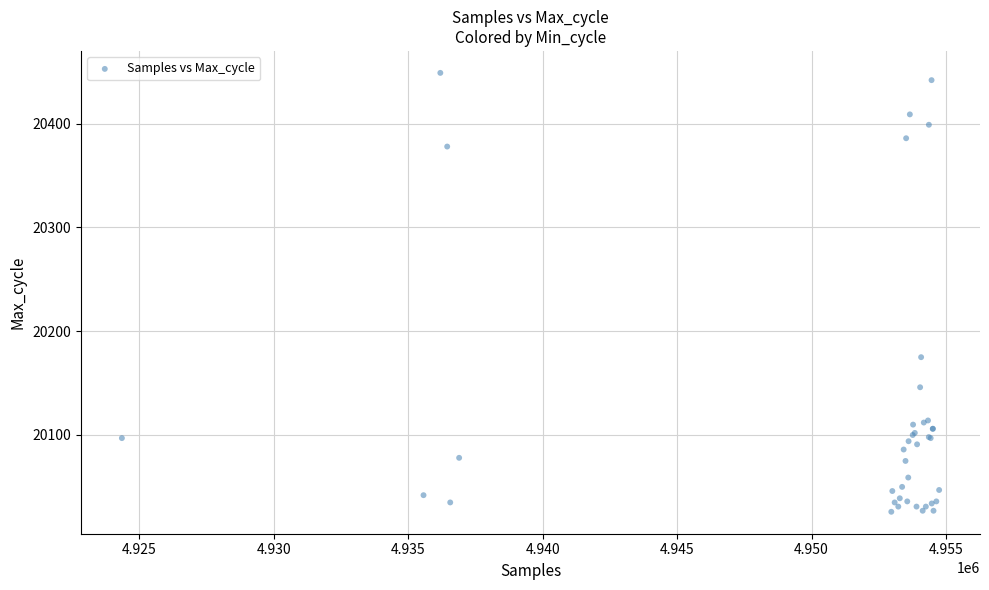

What Y value in the scatter plot is closest to 20237?

20175